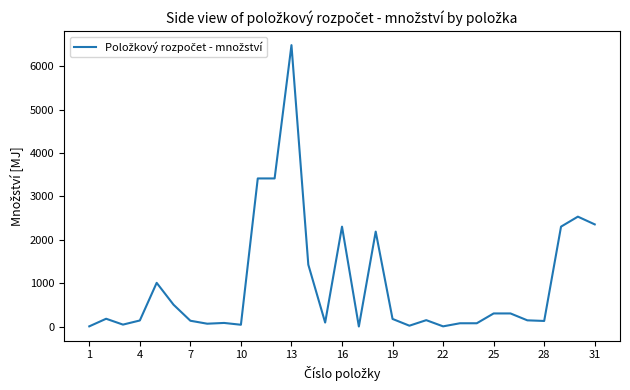

What is the greatest value displayed?

6489.3